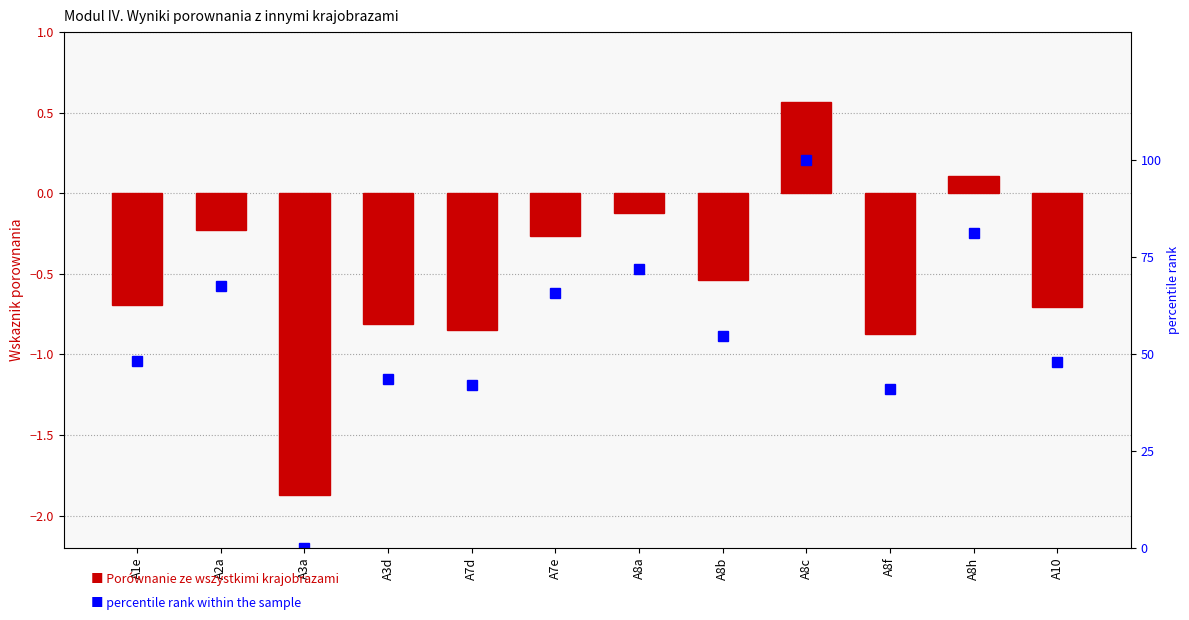

How many categories are shown in the chart?

12